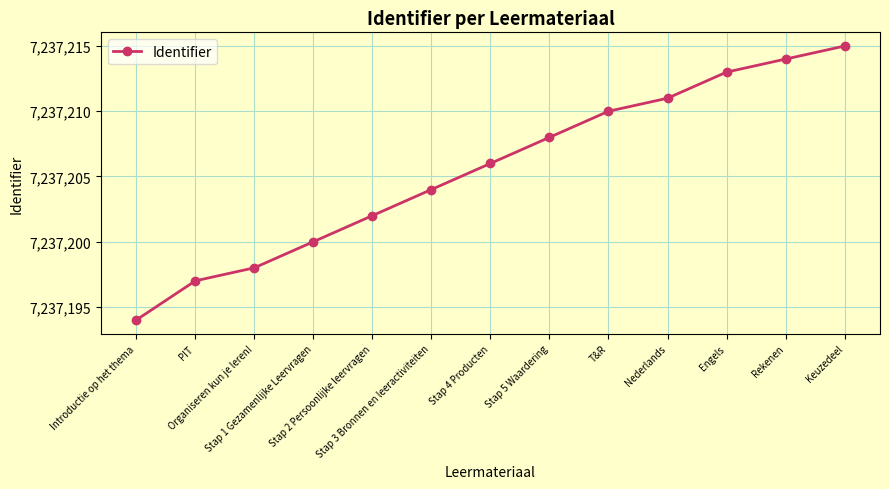

Reading left to right, transcribe all the data shown in this chart.

7237194	7237197	7237198	7237200	7237202	7237204	7237206	7237208	7237210	7237211	7237213	7237214	7237215